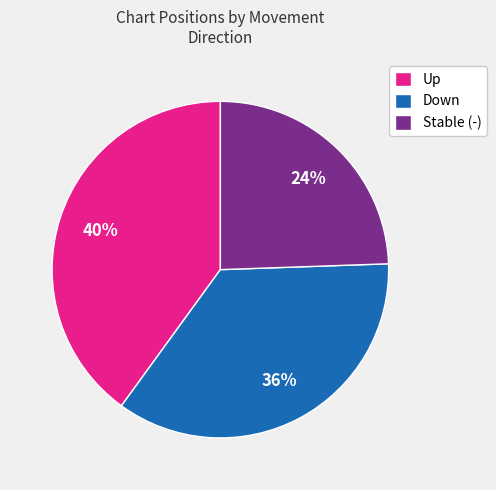

Do Down and Up together represent more than half of the pie?

Yes